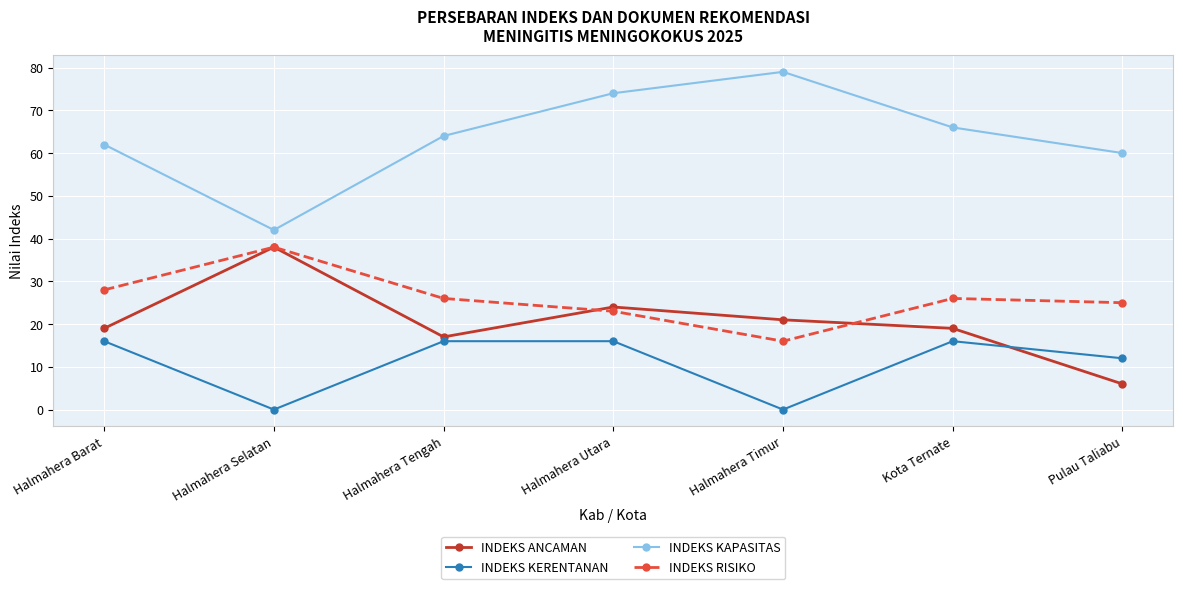

True or false: INDEKS ANCAMAN has a value of 6 at Pulau Taliabu.

True